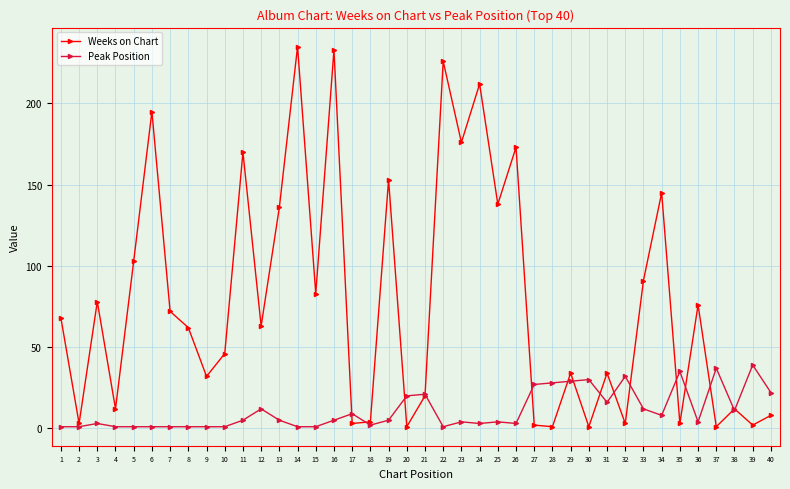

True or false: Peak Position has a value of 1 at 15.

True